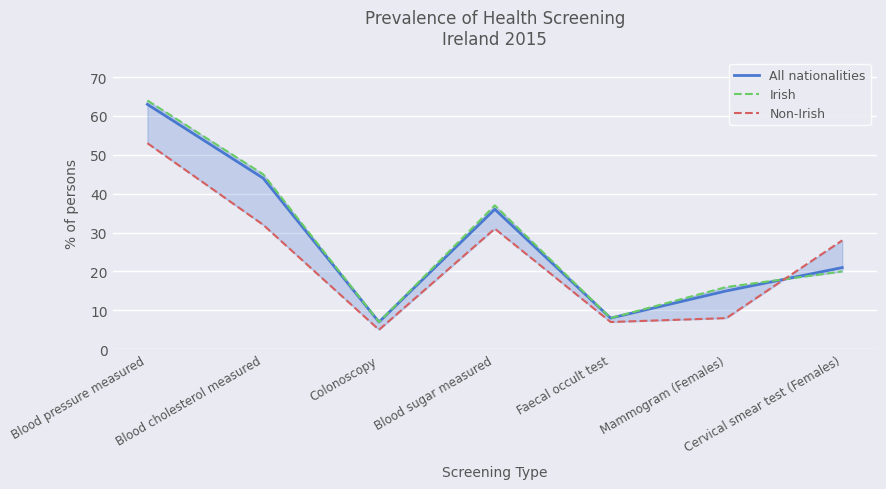

What is the minimum value shown in the chart?

5